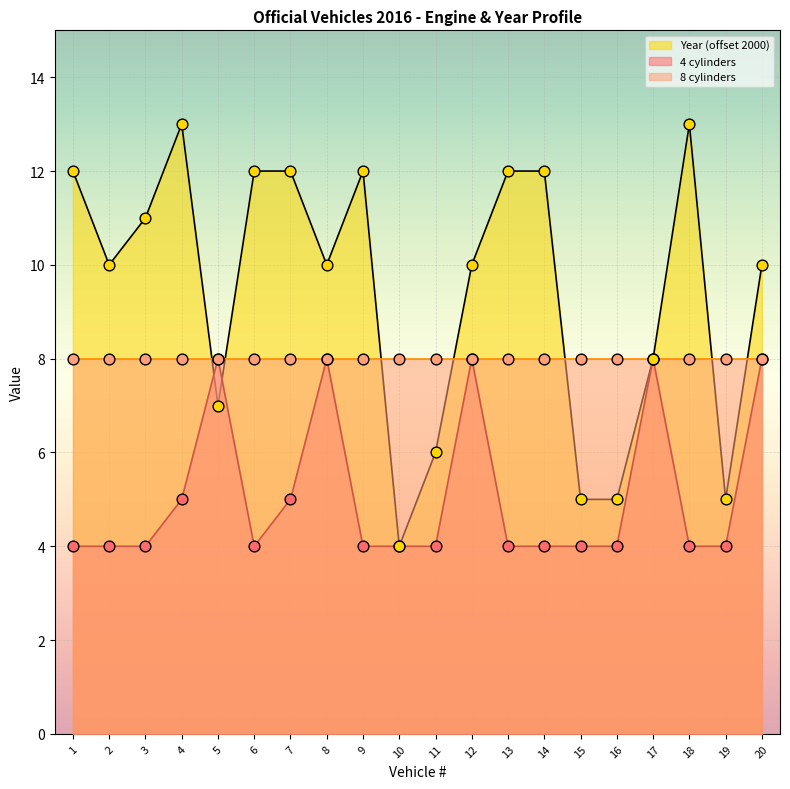

At which category is the sum across all series the highest?

4